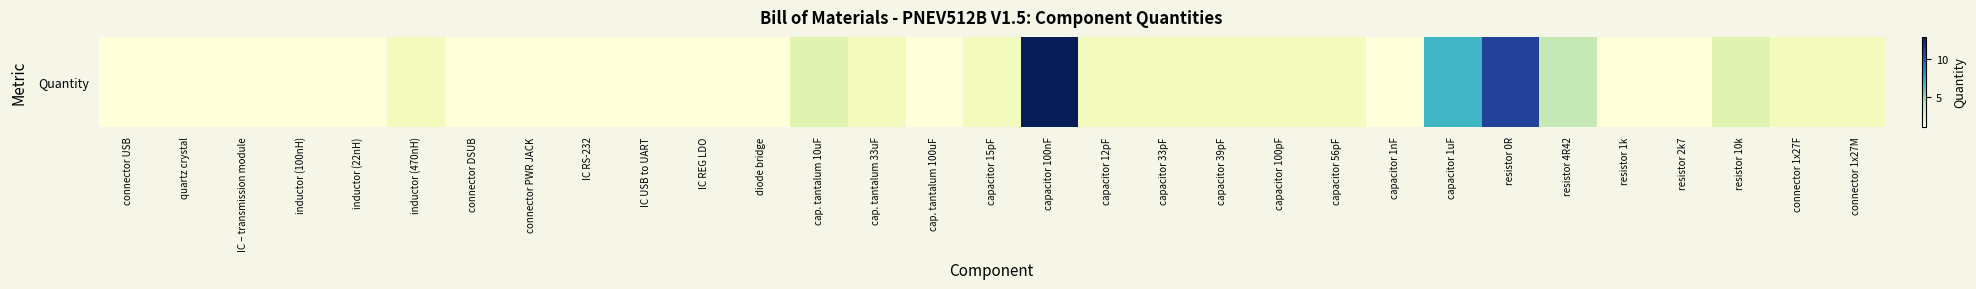

List the labels in order of value, smallest first.

connector USB, quartz crystal, IC – transmission module, inductor (100nH), inductor (22nH), connector DSUB, connector PWR JACK, IC RS-232, IC USB to UART, IC REG LDO, diode bridge, cap. tantalum 100uF, capacitor 1nF, resistor 1k, resistor 2k7, inductor (470nH), cap. tantalum 33uF, capacitor 15pF, capacitor 12pF, capacitor 33pF, capacitor 39pF, capacitor 100pF, capacitor 56pF, connector 1x27F, connector 1x27M, cap. tantalum 10uF, resistor 10k, resistor 4R42, capacitor 1uF, resistor 0R, capacitor 100nF